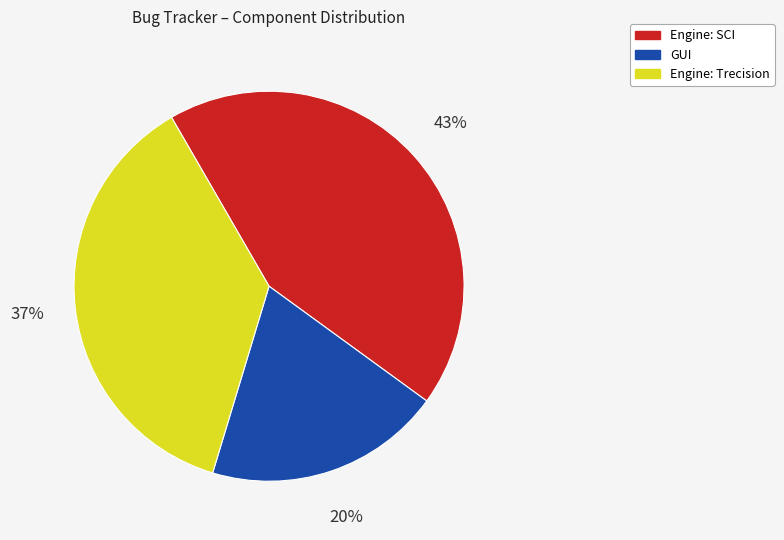

Rank the categories by value from highest to lowest.

Engine: SCI, Engine: Trecision, GUI